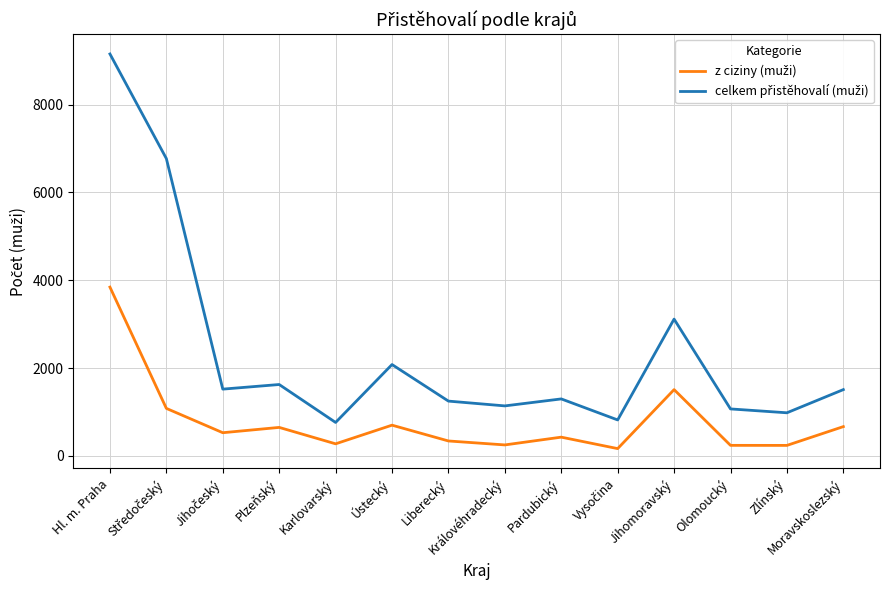

Which label corresponds to the largest value in the chart?

Hl. m. Praha